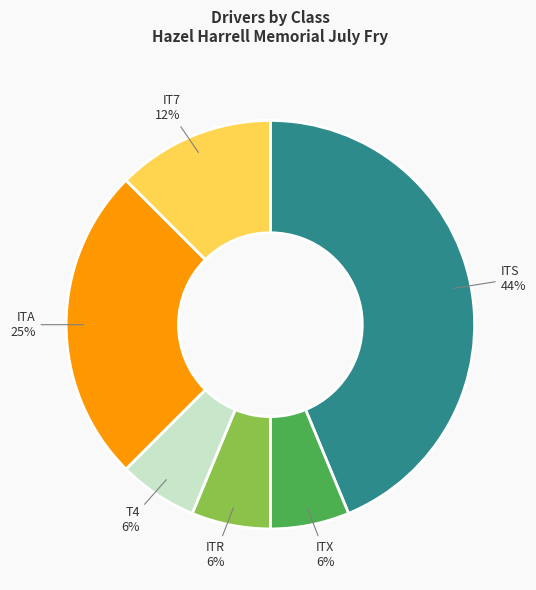

Is there a majority slice in this chart?

No